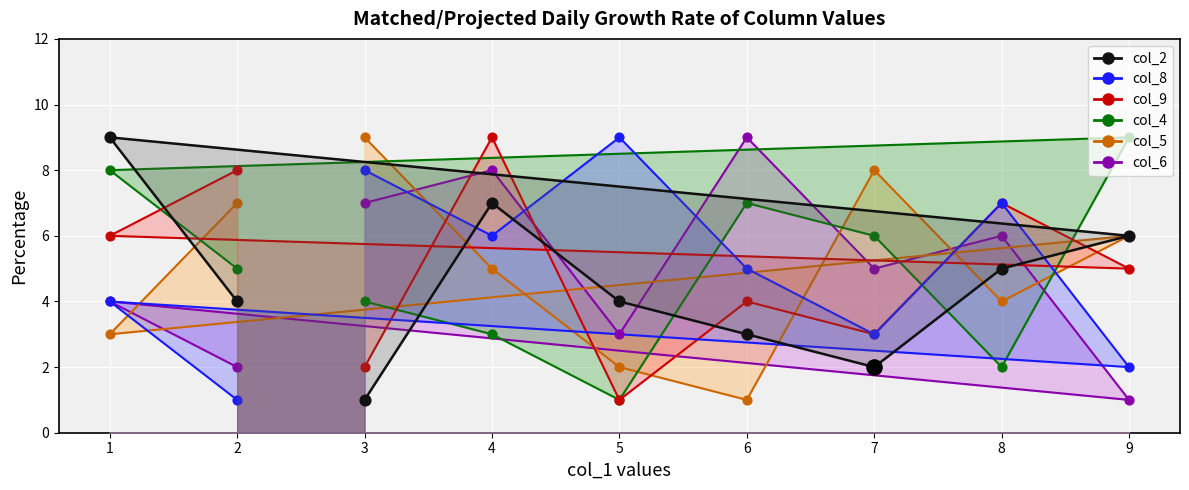

Which series has the largest Y range (max minus min)?

col_6